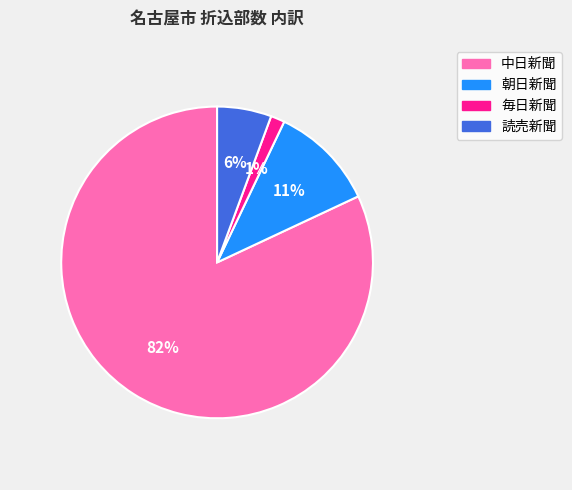

Is the sum of 毎日新聞 and 朝日新聞 greater than half?

No